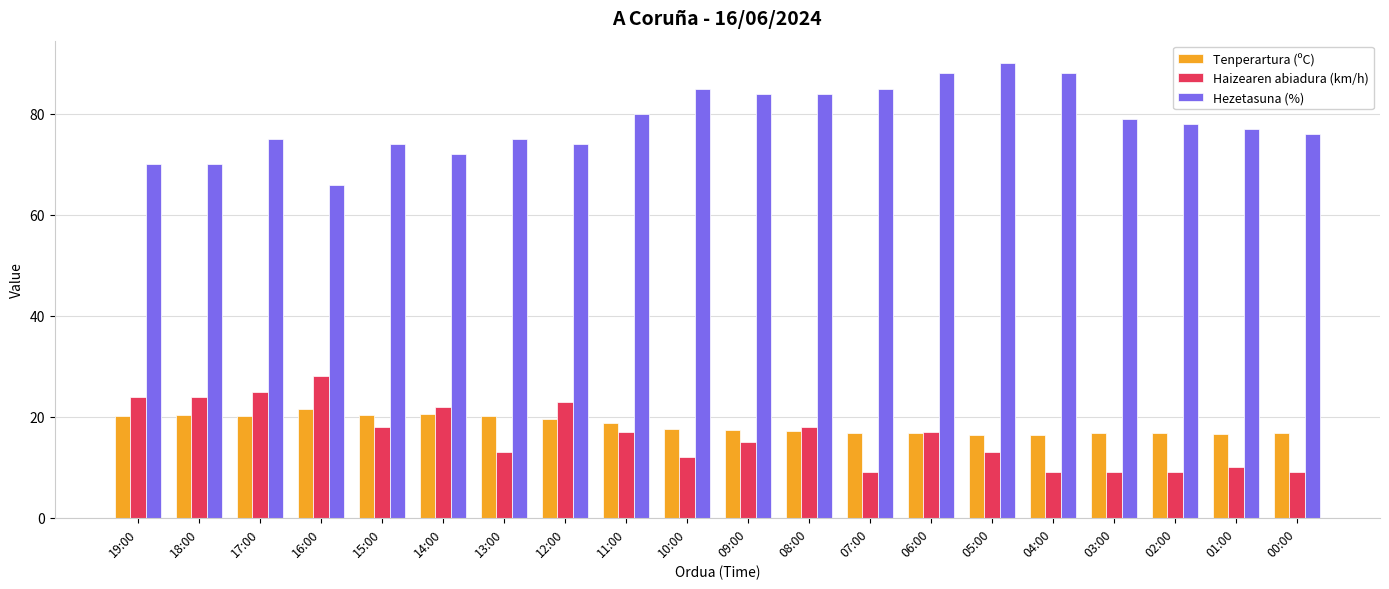

The value of Haizearen abiadura (km/h) at 08:00 is 9.4. True or false?

False